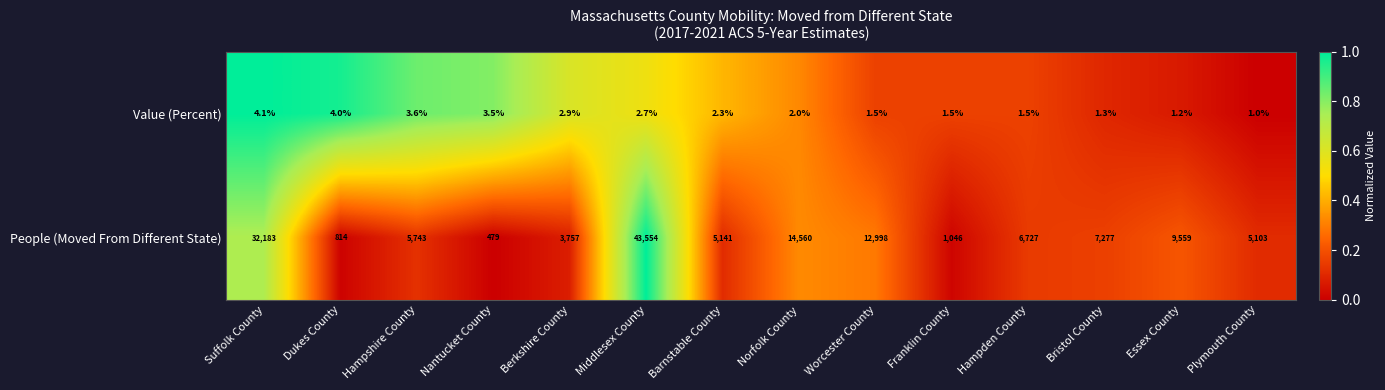

What is the smallest value displayed?

1.0